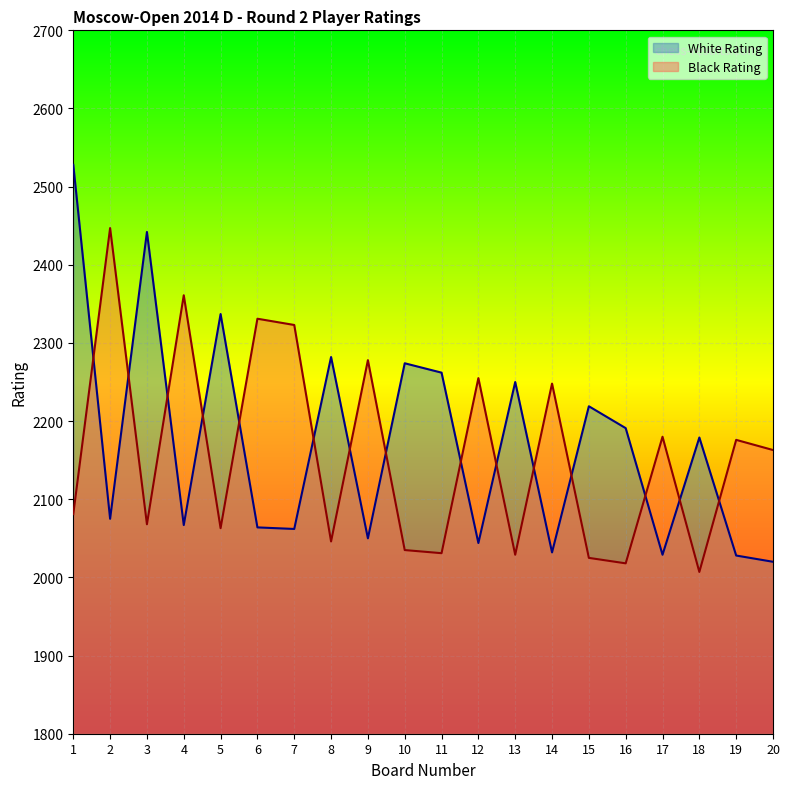

Reading left to right, extract all data points from this chart.

White Rating: 2528	2075	2442	2067	2337	2064	2062	2282	2050	2274	2262	2044	2250	2032	2219	2191	2029	2179	2028	2020
Black Rating: 2081	2447	2068	2361	2063	2331	2323	2046	2278	2035	2031	2255	2029	2248	2025	2018	2180	2007	2176	2163